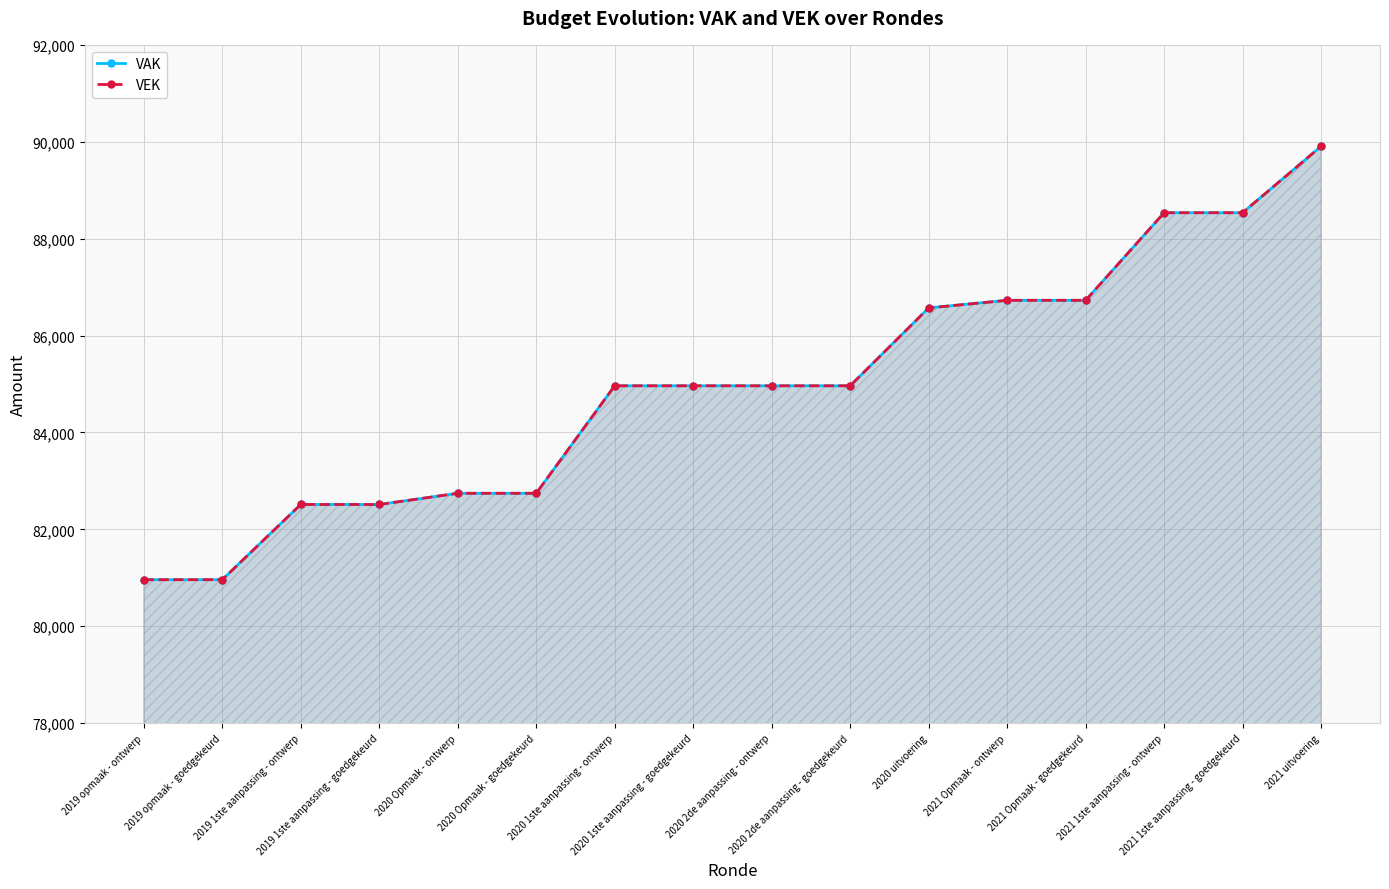

How many lines are shown in the chart?

2